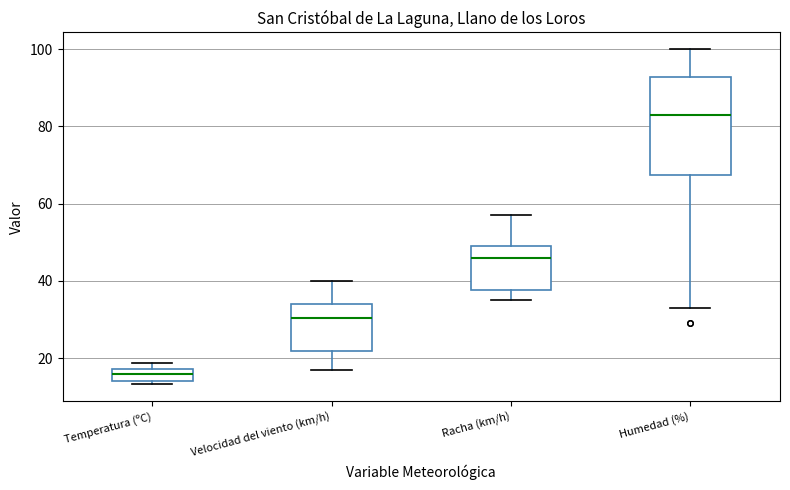

Which box's median line is the lowest?

Temperatura (ºC)